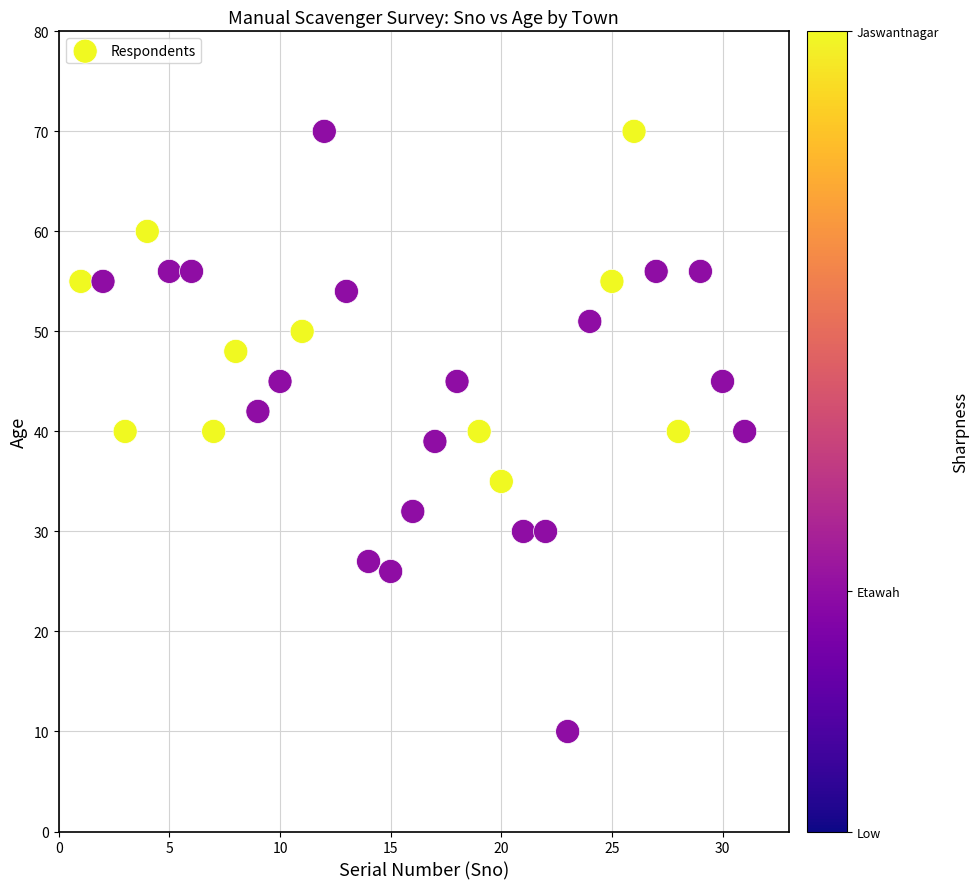

What is the range of X values (max minus min)?

30